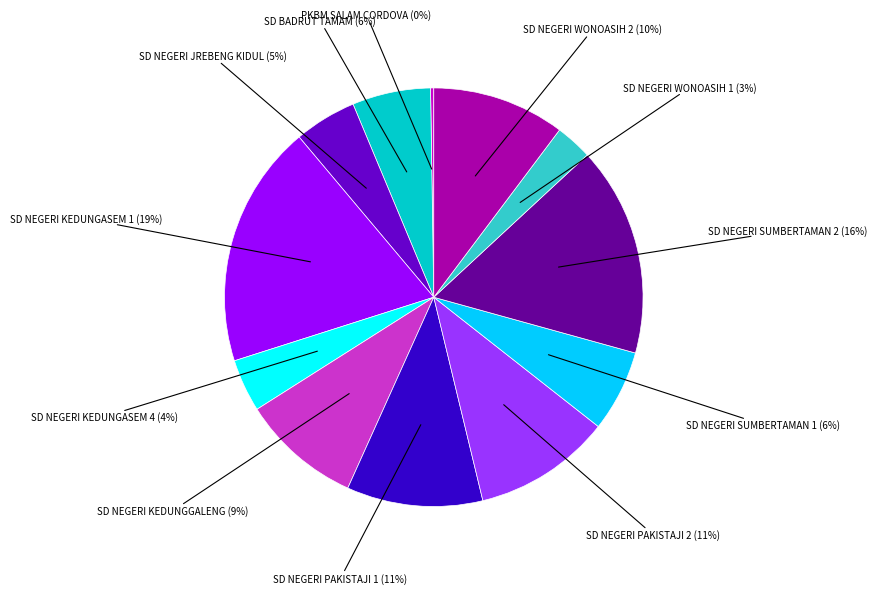

True or false: SD NEGERI KEDUNGASEM 4 accounts for 4% of the total.

True